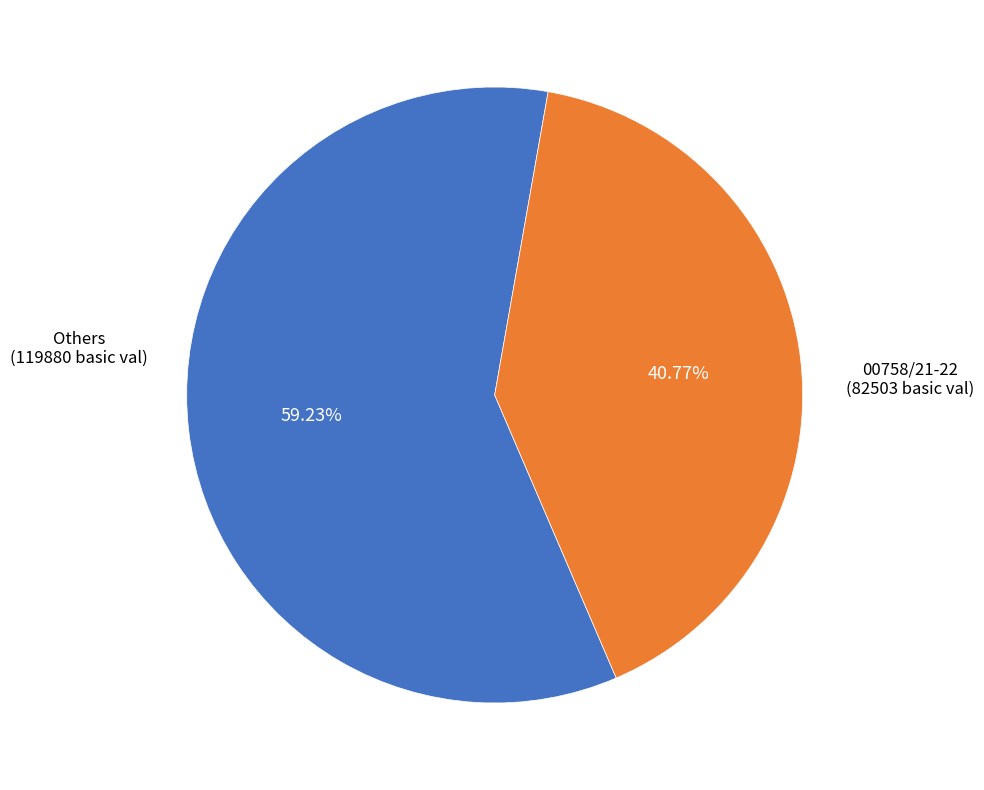

Which slice is the smallest?

00758/21-22 (82503 basic val)